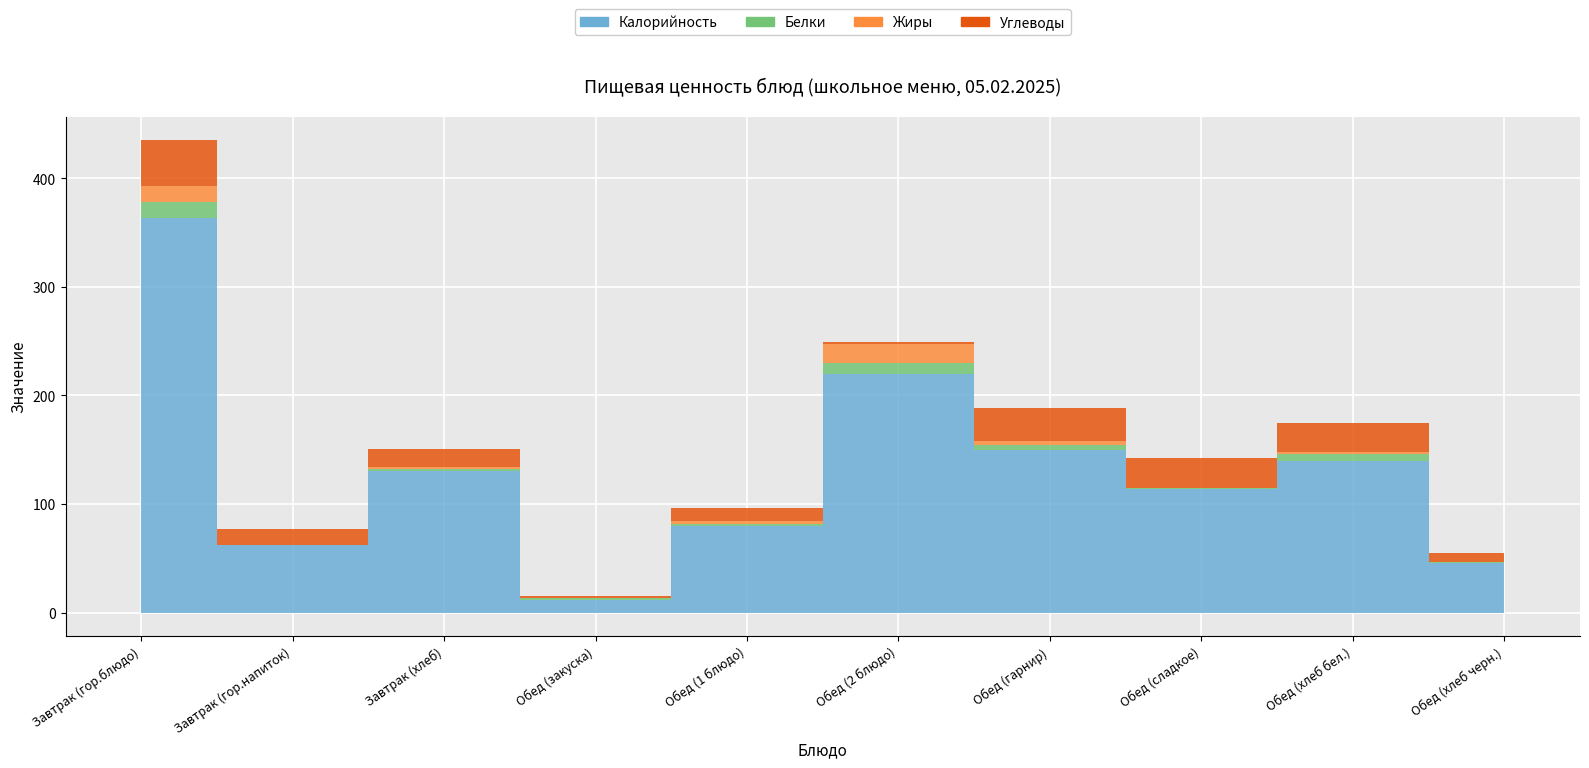

What is the value of the Жиры point at the 6th from the left?

17